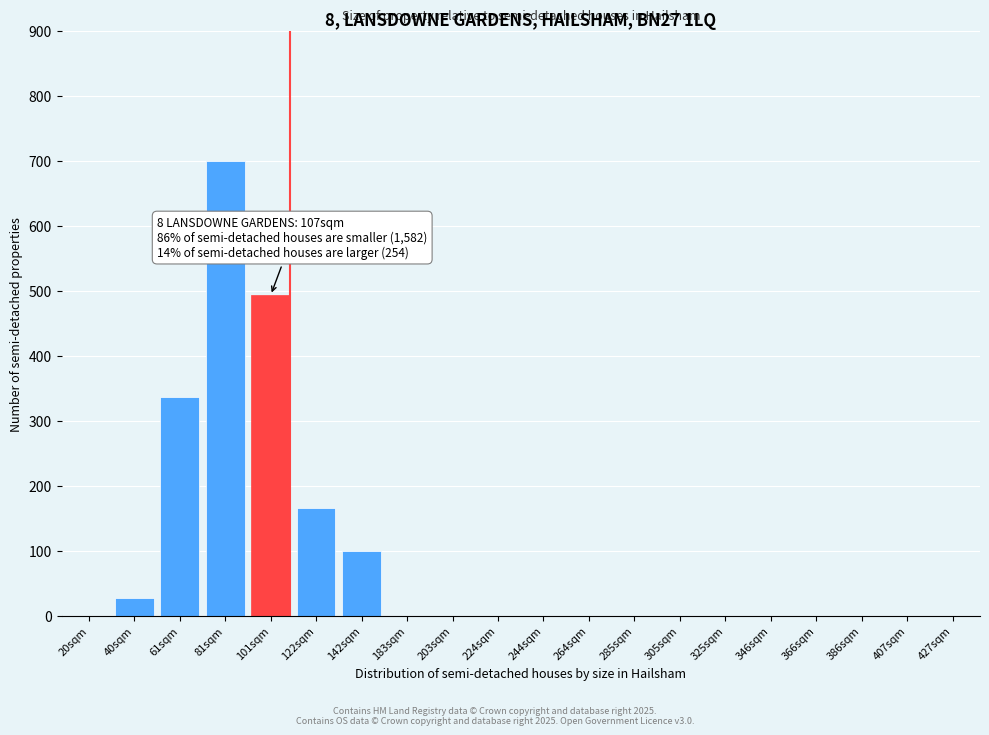

Reading left to right, what are all the values shown in this chart?

20sqm=0	40sqm=27	61sqm=336	81sqm=700	101sqm=493	122sqm=165	142sqm=100	183sqm=0	203sqm=0	224sqm=0	244sqm=0	264sqm=0	285sqm=0	305sqm=0	325sqm=0	346sqm=0	366sqm=0	386sqm=0	407sqm=0	427sqm=0